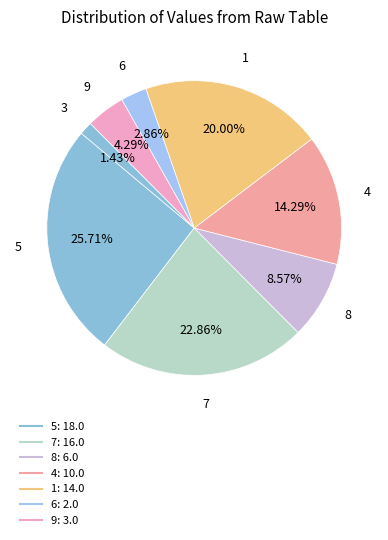

Count the number of slices in the pie.

8